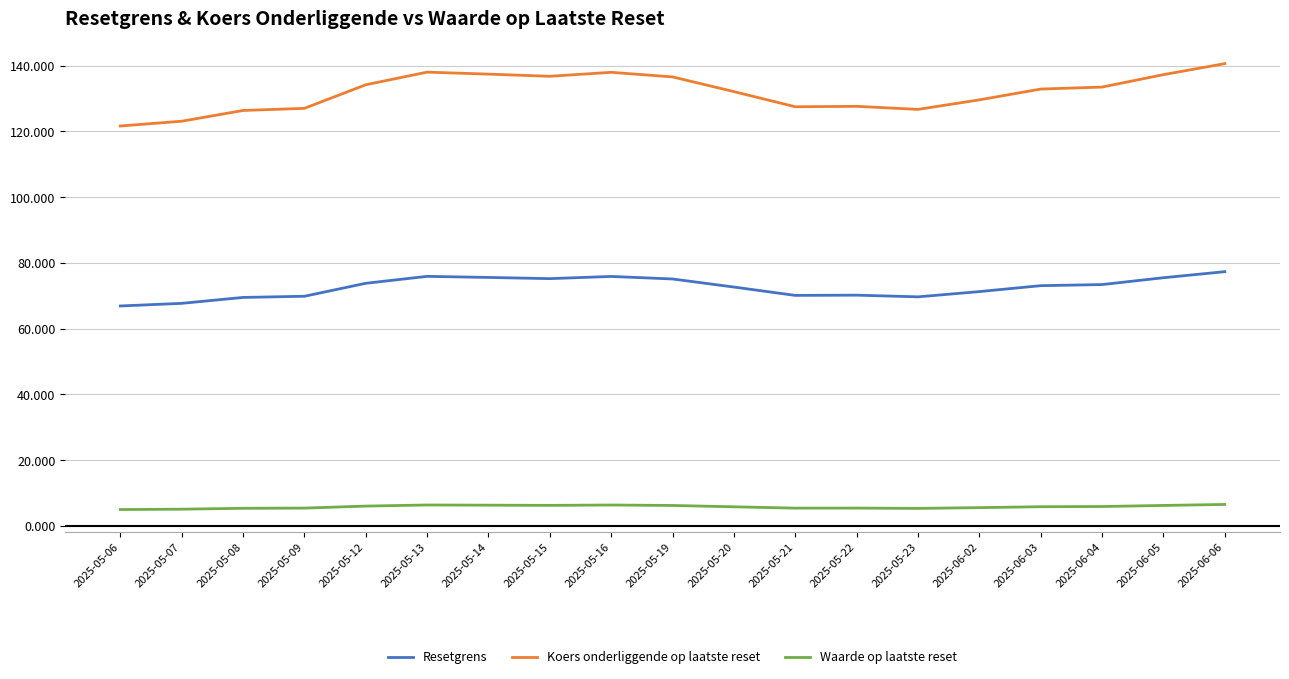

True or false: Waarde op laatste reset has a value of 6.2 at 2025-06-05.

True